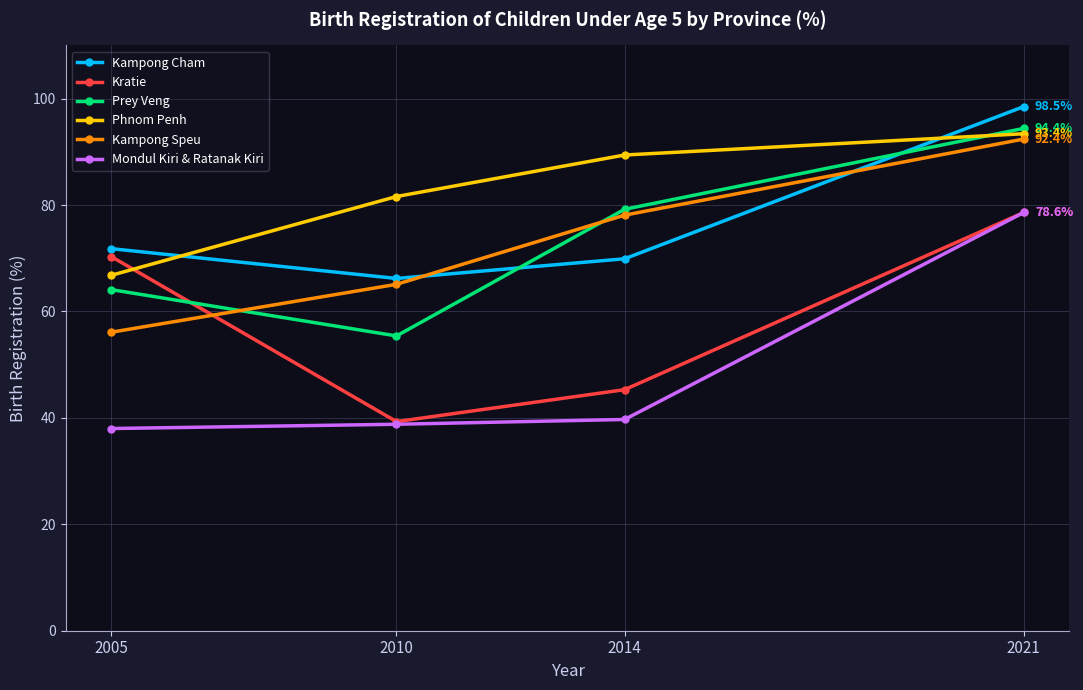

What is the sum of the Kratie values at 2021 and 2005?

148.9